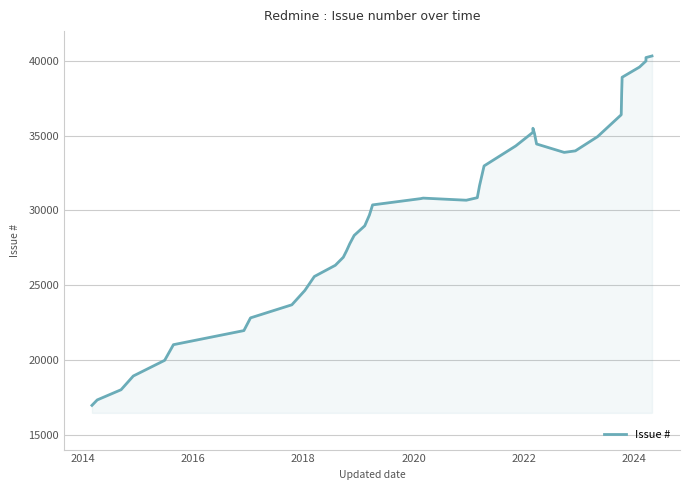

How many data points does each series have?

40